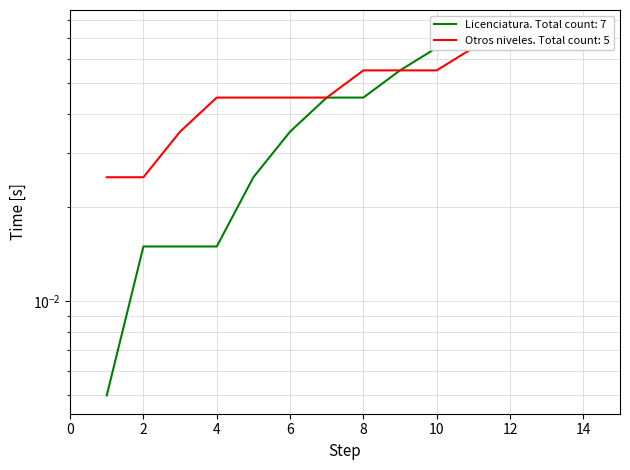

Read the value at 10.

0.1